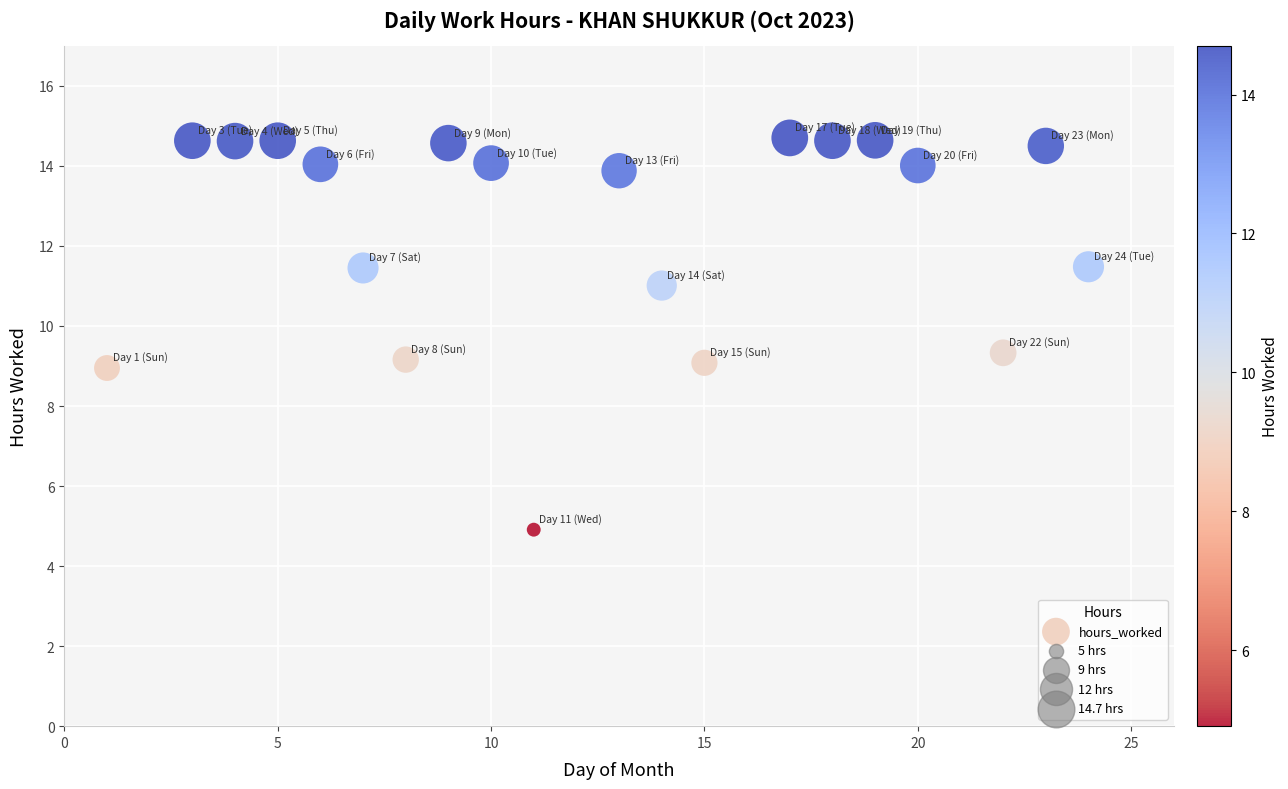

What is the range of Y values (max minus min)?

9.8